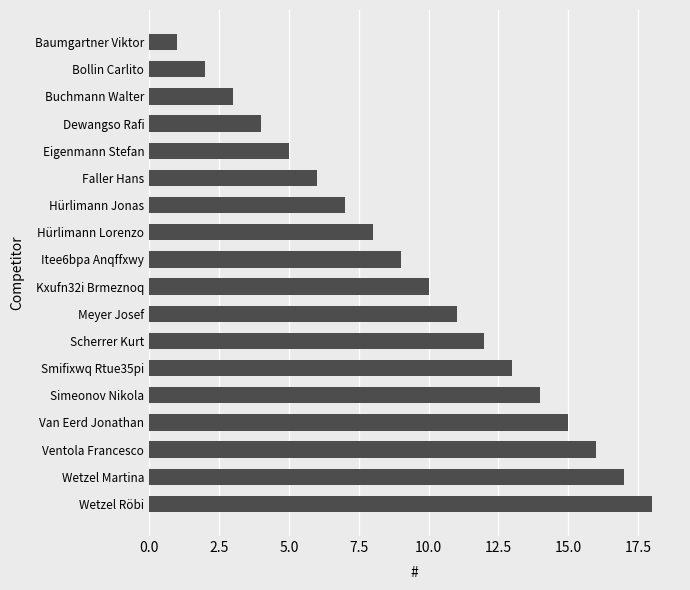

What is the average value?

10